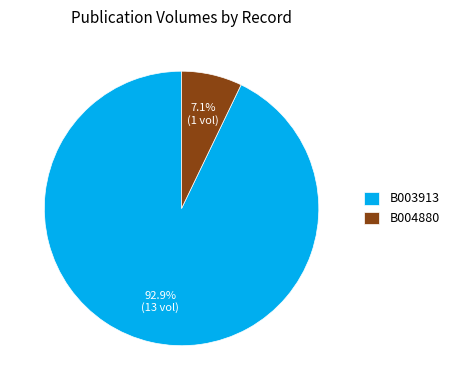

Between B004880 and B003913, which is larger?

B003913